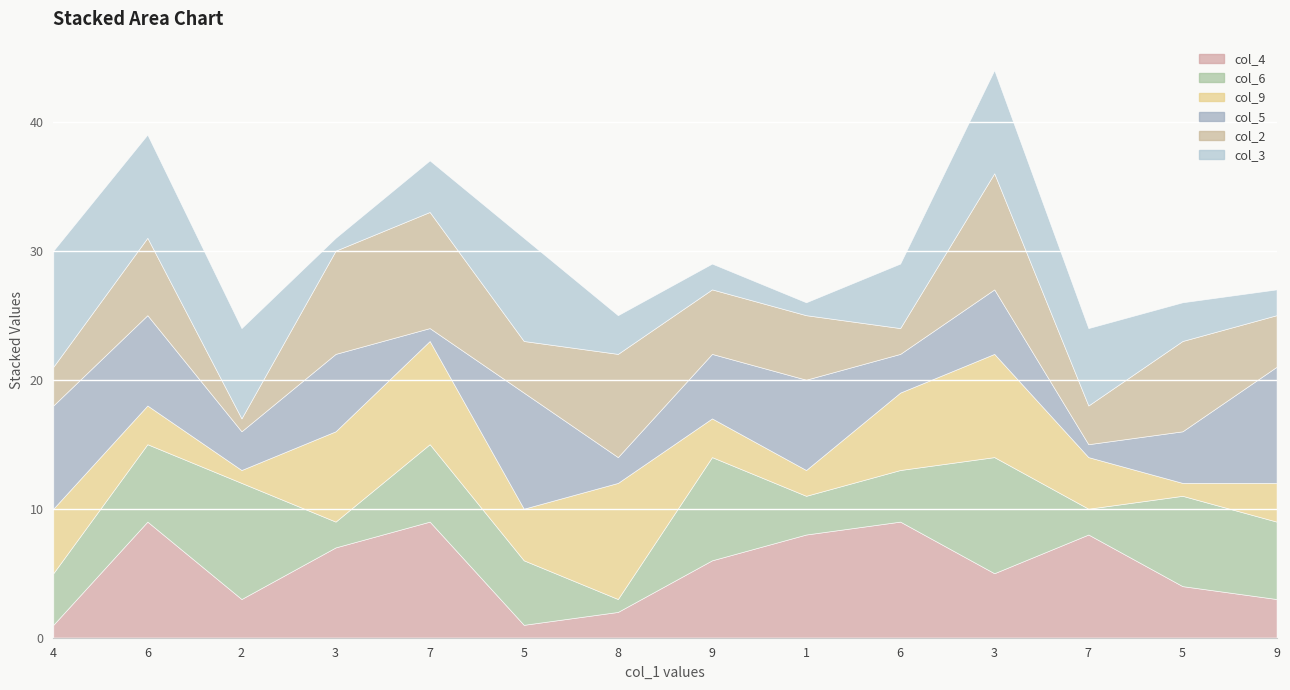

What is the difference between the highest and lowest values at 5?

8